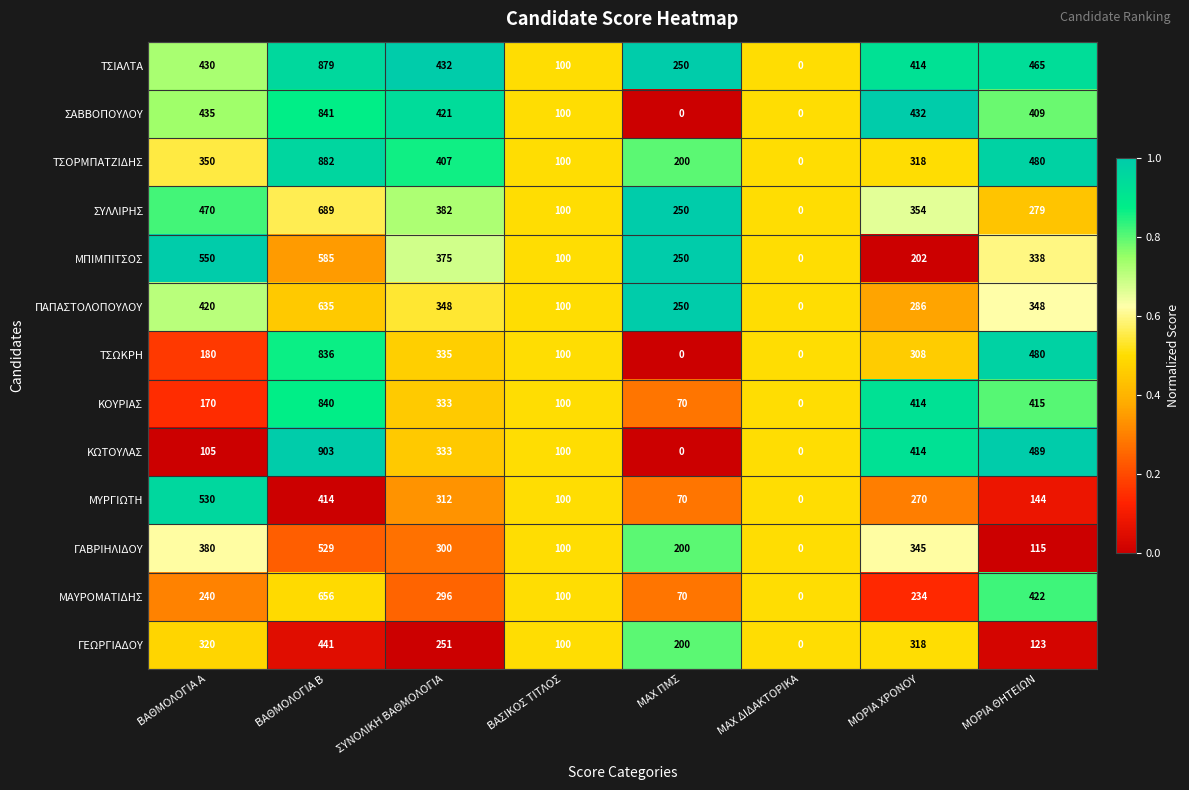

What value does the ΠΑΠΑΣΤΟΛΟΠΟΥΛΟΥ series have at ΒΑΘΜΟΛΟΓΙΑ Β?

635